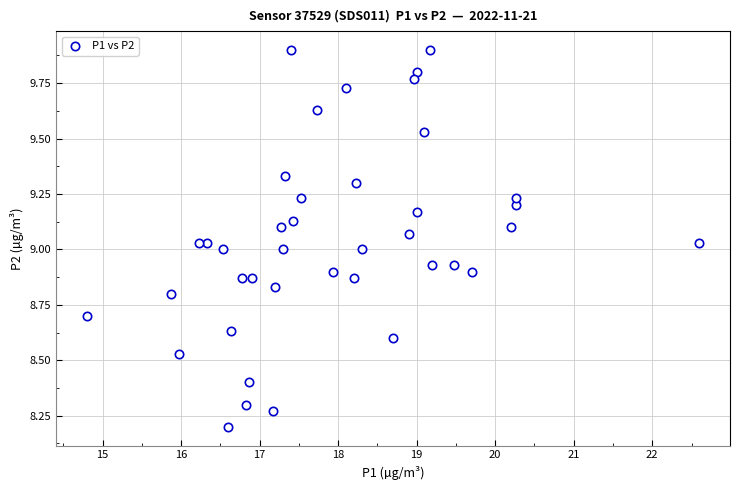

What is the range of Y values (max minus min)?

1.7